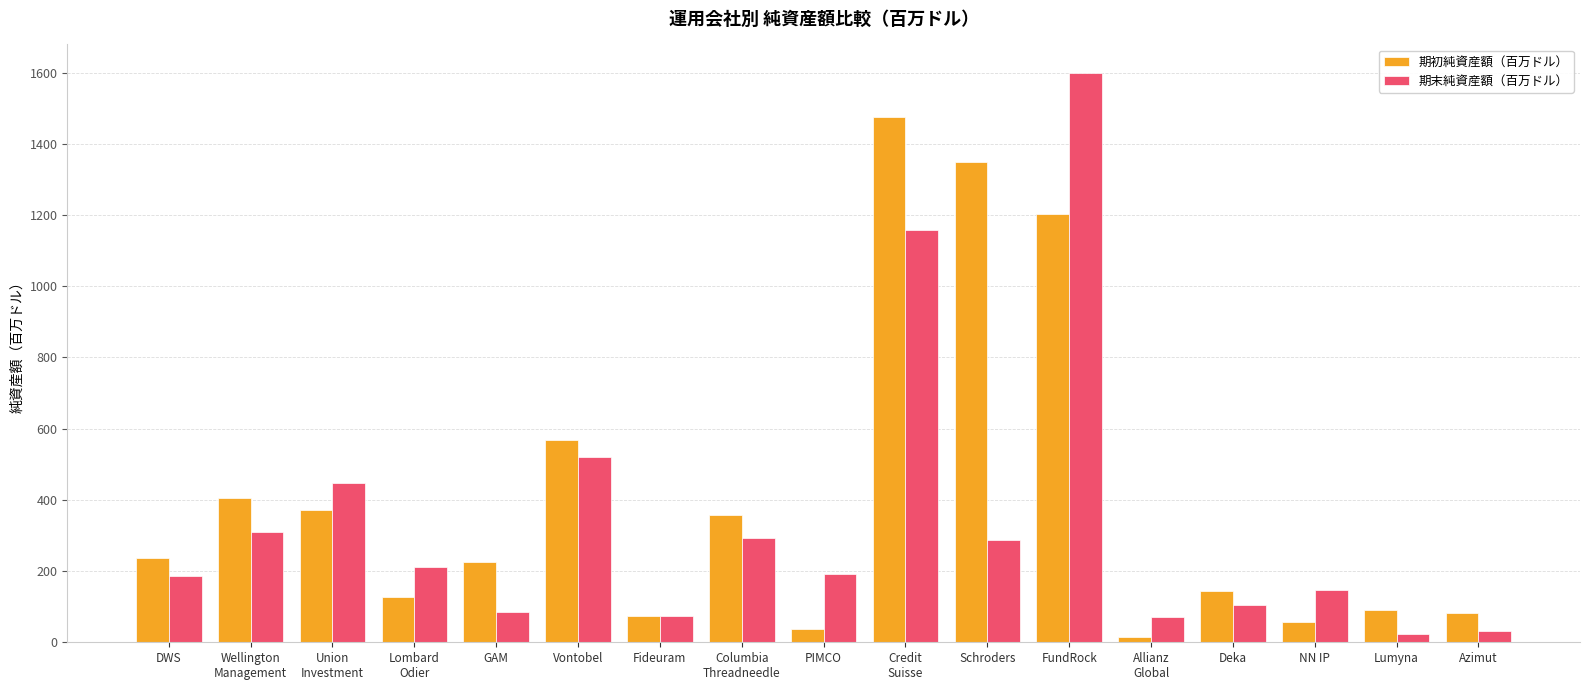

List the series in order of their peak value, highest first.

期末純資産額（百万ドル）, 期初純資産額（百万ドル）